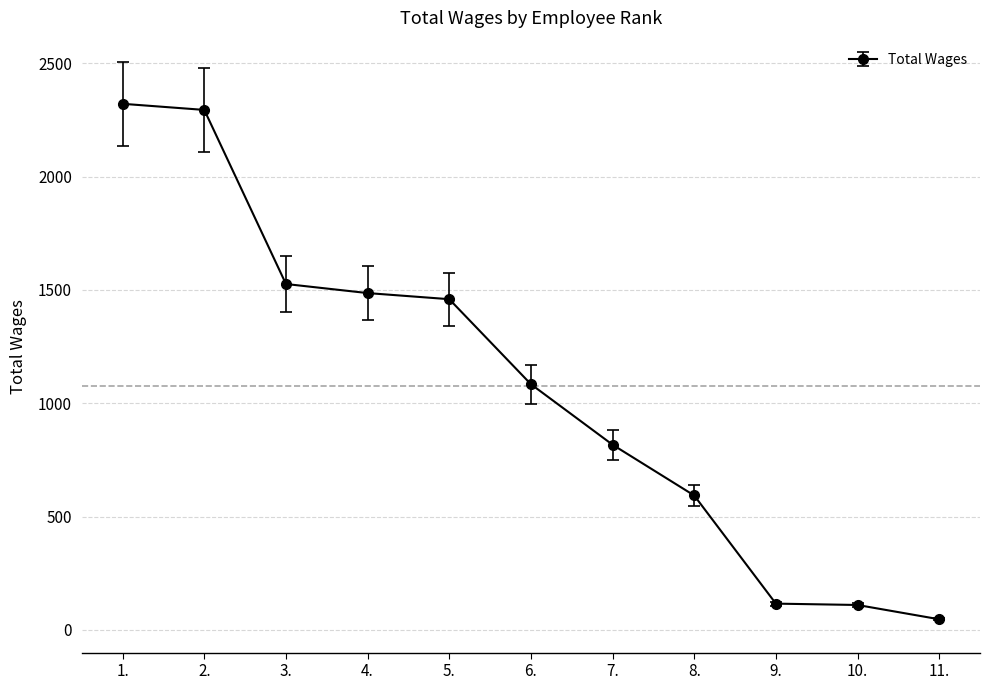

The chart shows a value of 1486 at 4.. True or false?

True